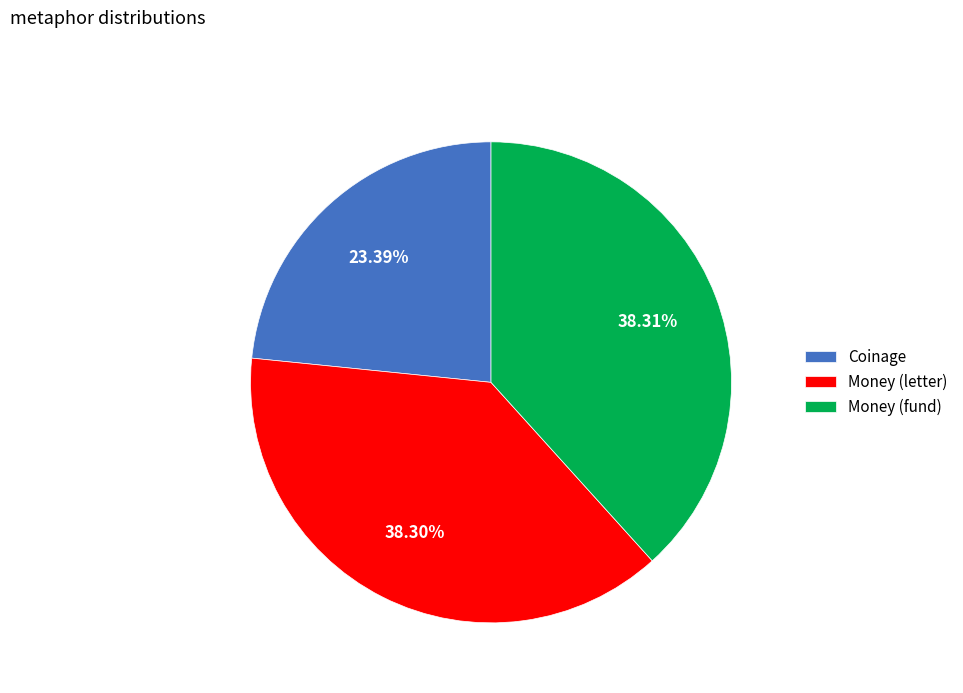

Which slice is the smallest?

Coinage